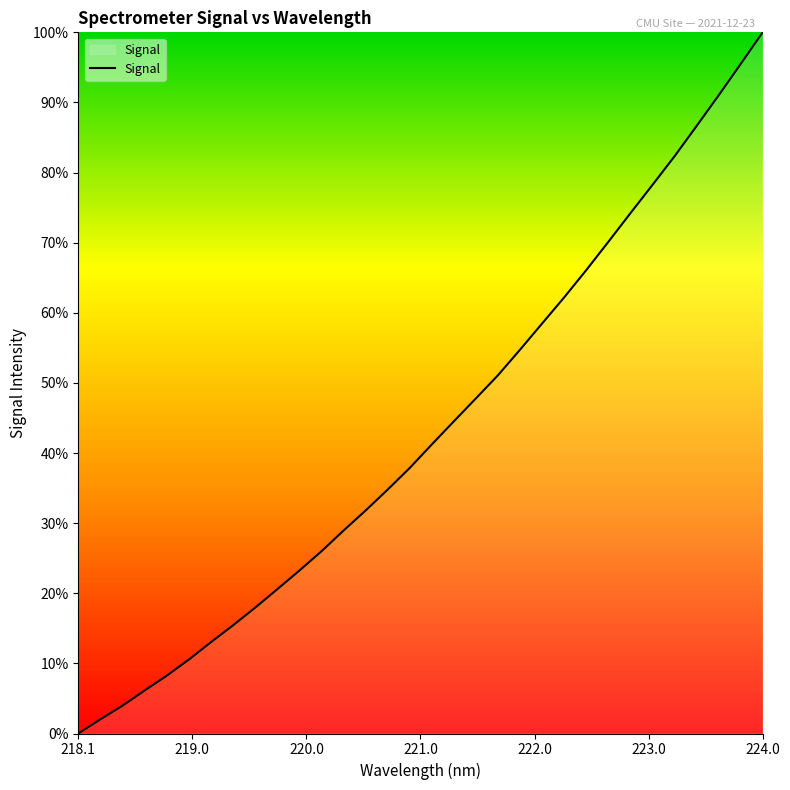

What is the maximum value shown in the chart?

100.0